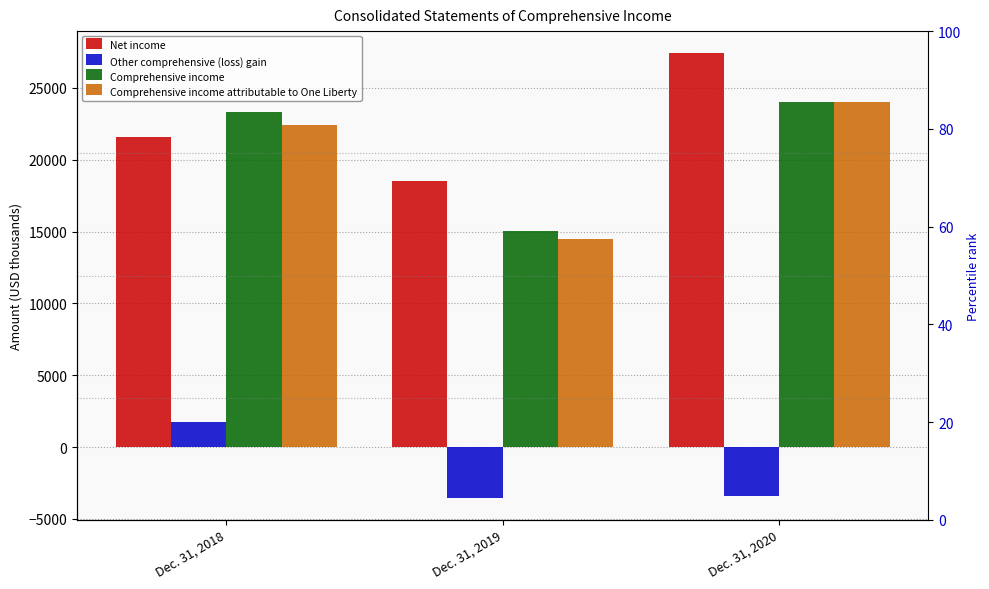

What is the value of the Comprehensive income bar at the 3rd from the left?

24030